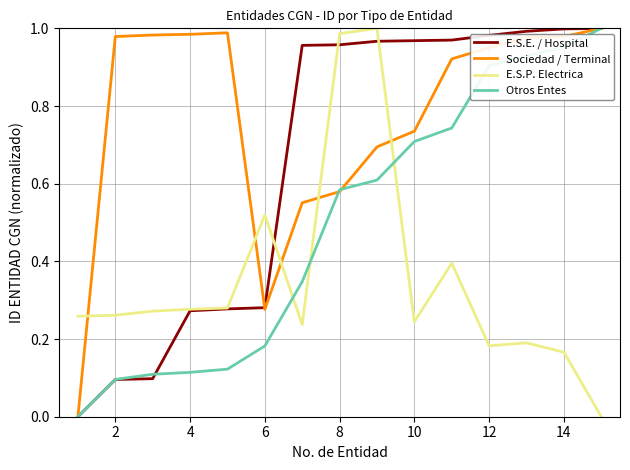

Which series has the largest total across all categories?

Sociedad / Terminal